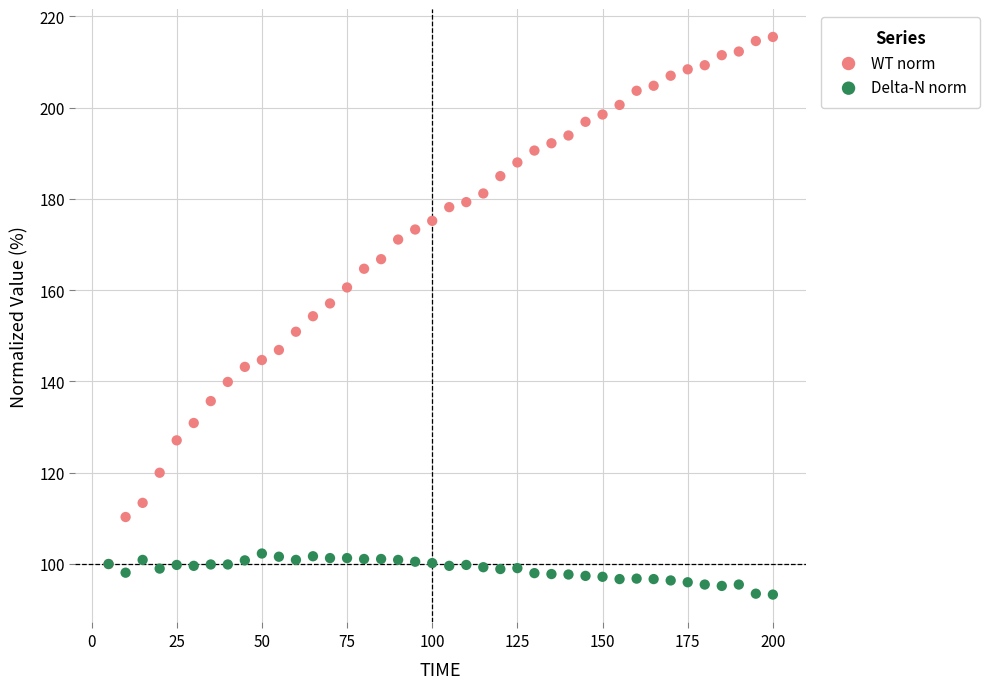

What are all the series names shown in the legend?

WT norm, Delta-N norm